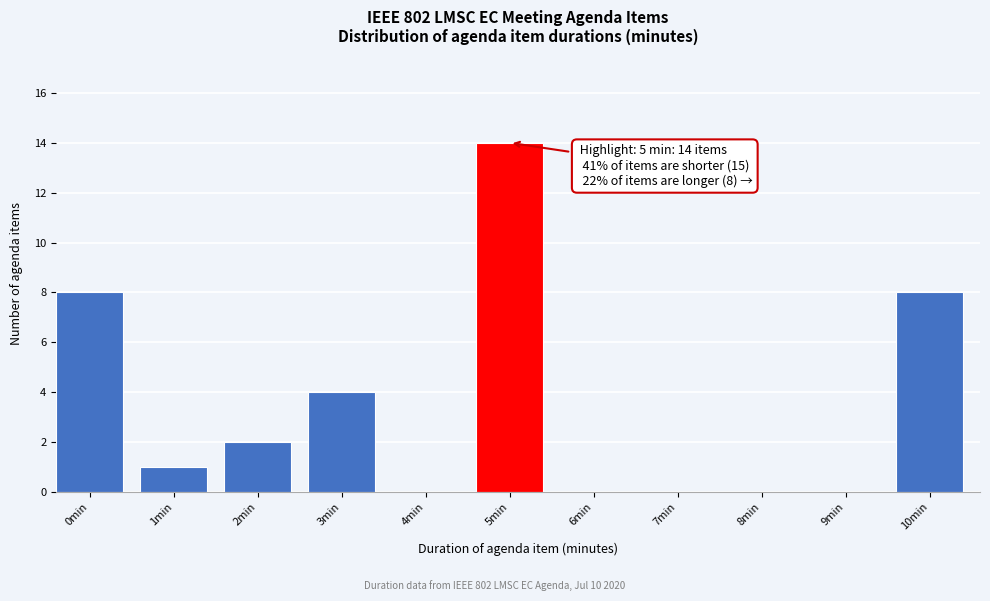

Reading left to right, what are all the values shown in this chart?

0min=8	1min=1	2min=2	3min=4	4min=0	5min=14	6min=0	7min=0	8min=0	9min=0	10min=8